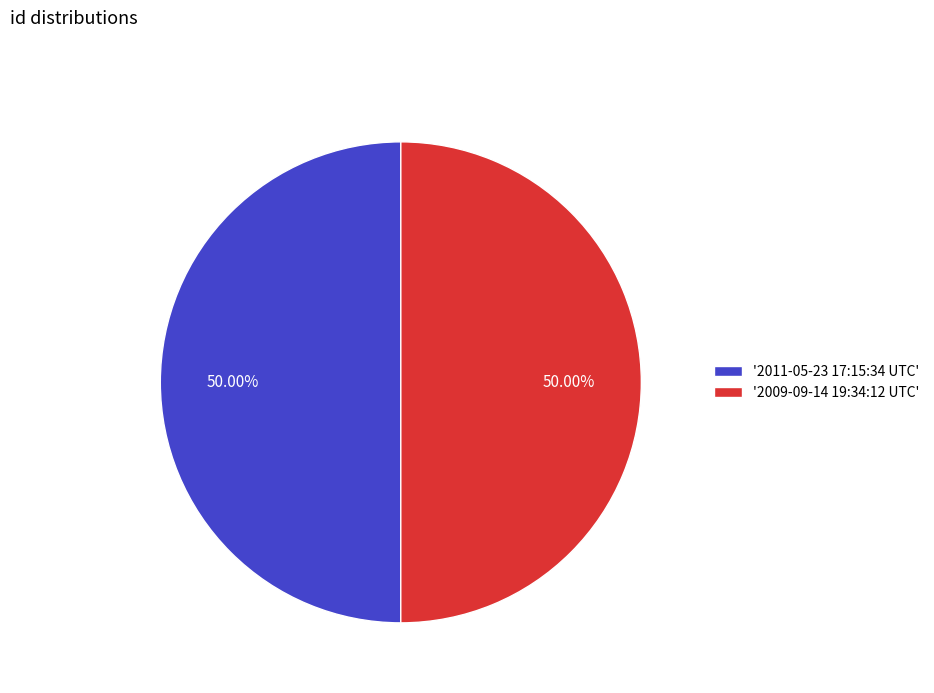

Is the sum of '2009-09-14 19:34:12 UTC' and '2011-05-23 17:15:34 UTC' greater than half?

Yes